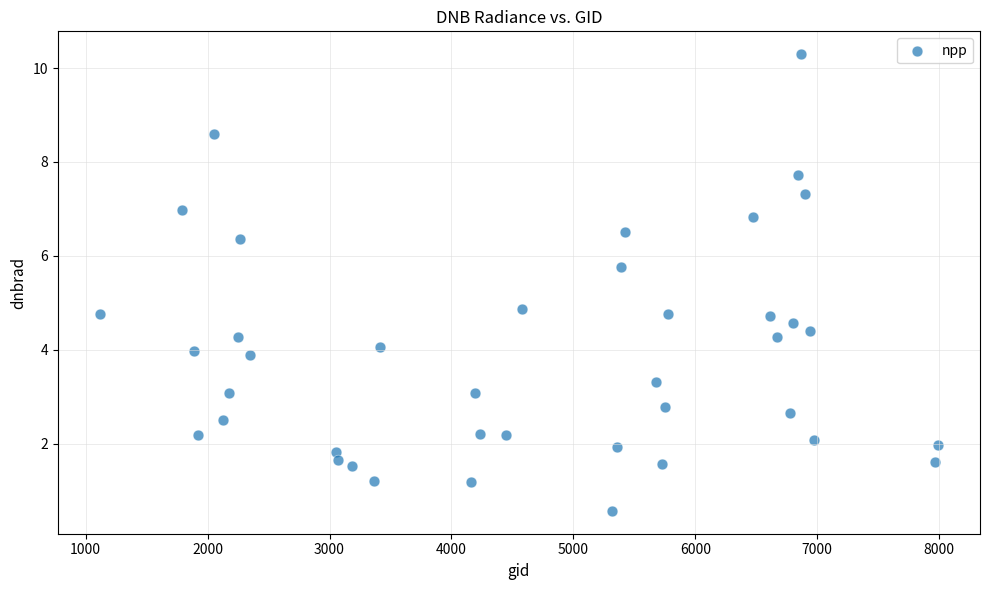

What is the range of Y values (max minus min)?

9.7